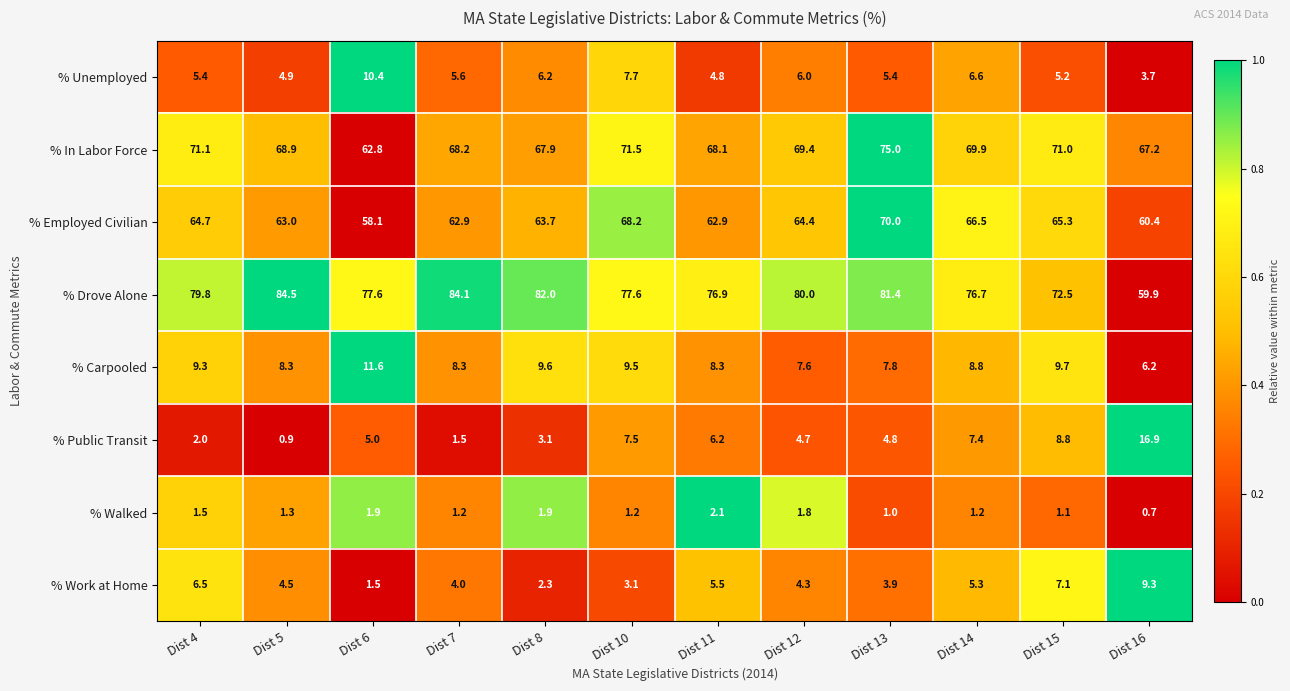

Between Dist 4 and Dist 15, which series saw the biggest shift?

% Drove Alone